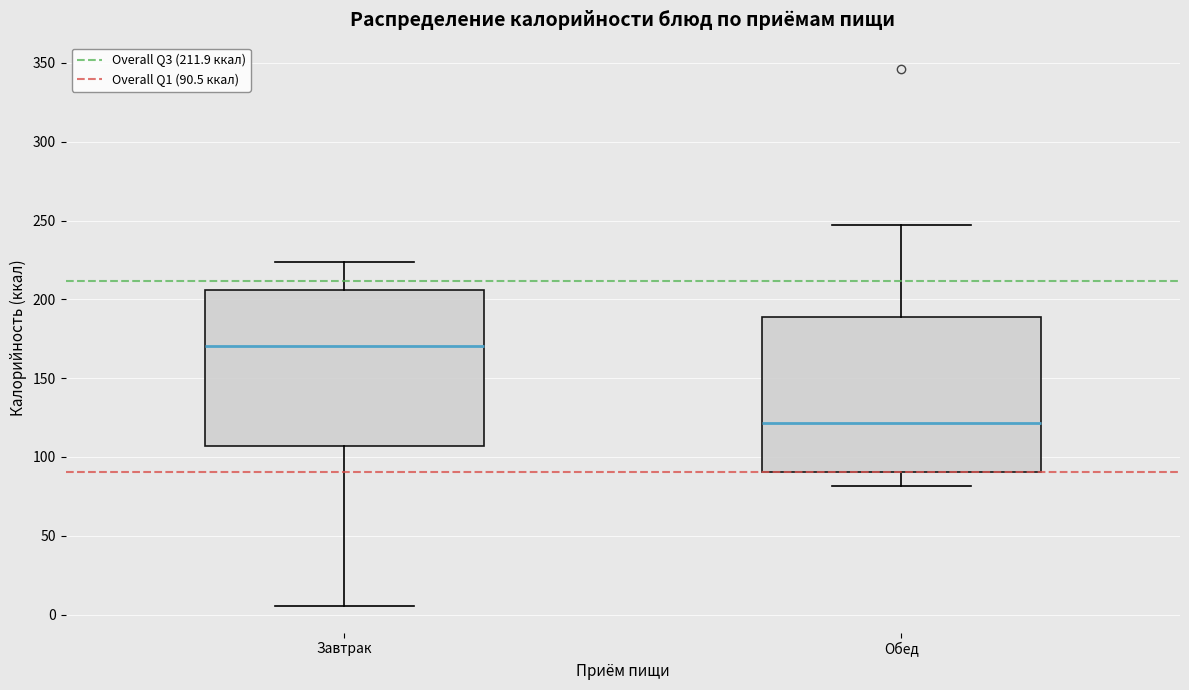

Reading left to right, read every box against the y-axis: the position of its median line, the range the box covers, and the ends of its whiskers. The values are not printed on the chart, so give them approximately, as read against the axis.

Завтрак: median 170, box 105 to 205, whiskers 5 to 225
Обед: median 120, box 90 to 190, whiskers 80 to 245